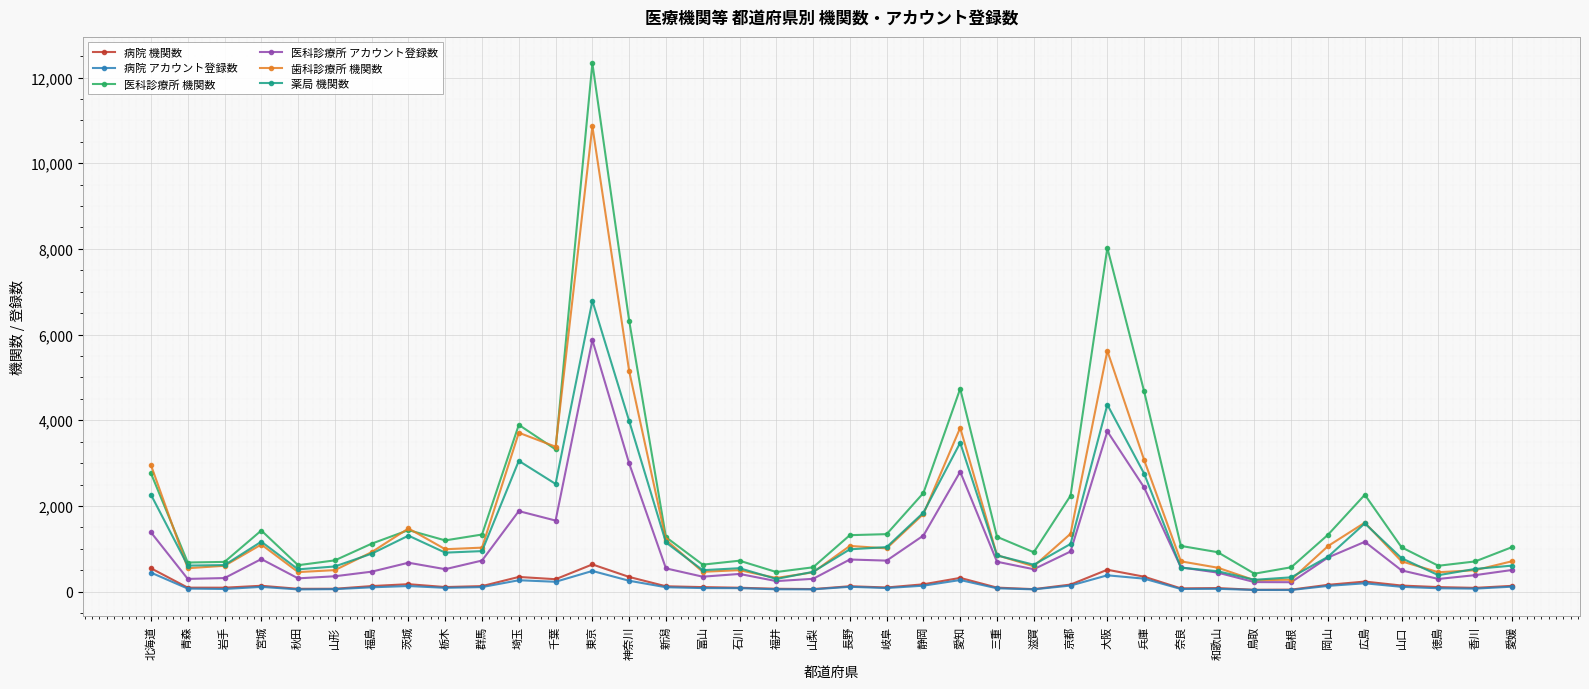

True or false: 医科診療所 機関数 has a value of 730 at 山形.

True